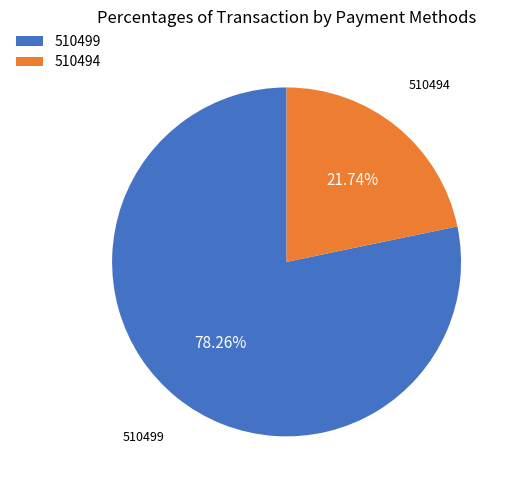

Is the sum of 510494 and 510499 greater than half?

Yes